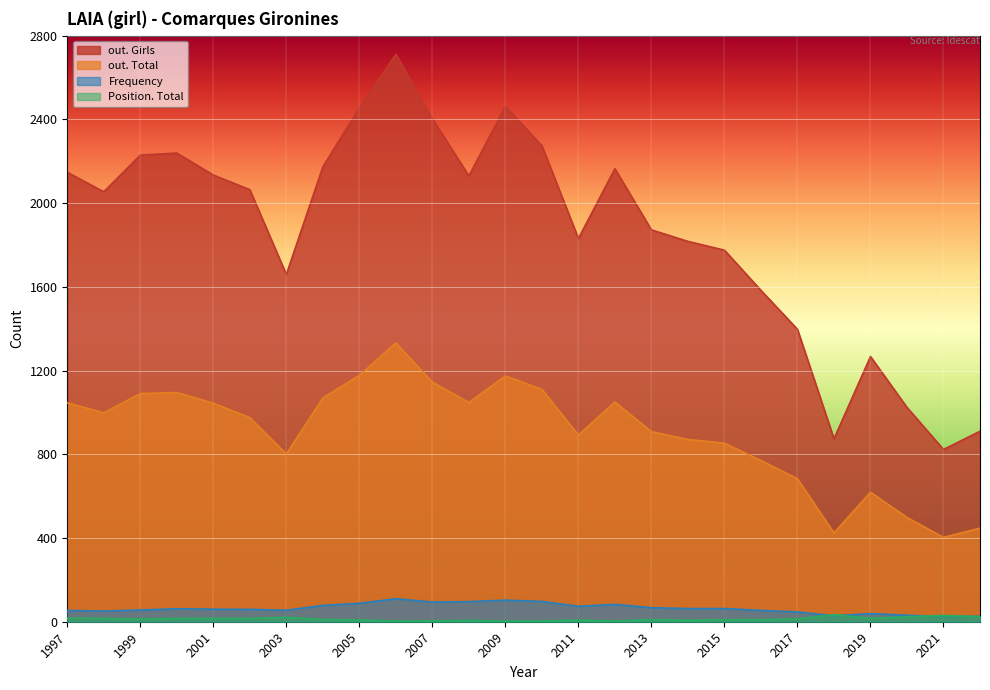

Which series has the widest spread of values?

out. Girls